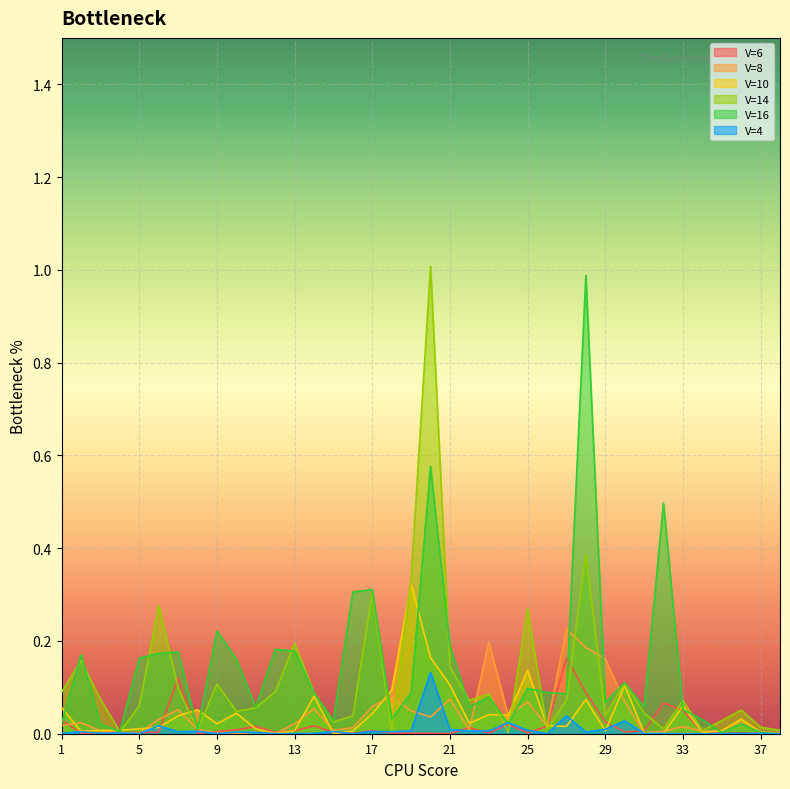

Reading left to right, extract all data points from this chart.

V=6: 1=0.0	2=0.0	3=0.0	4=0.0	5=0.0	6=0.0	7=0.1	8=0.0	9=0.0	10=0.0	11=0.0	12=0.0	13=0.0	14=0.0	15=0.0	16=0.0	17=0.0	18=0.0	19=0.0	20=0.0	21=0.0	22=0.0	23=0.0	24=0.0	25=0.0	26=0.0	27=0.2	28=0.1	29=0.0	30=0.0	31=0.0	32=0.1	33=0.1	34=0.0	35=0.0	36=0.0	37=0.0	38=0.0
V=8: 1=0.0	2=0.0	3=0.0	4=0.0	5=0.0	6=0.0	7=0.1	8=0.0	9=0.0	10=0.0	11=0.0	12=0.0	13=0.0	14=0.1	15=0.0	16=0.0	17=0.1	18=0.1	19=0.0	20=0.0	21=0.1	22=0.0	23=0.2	24=0.0	25=0.1	26=0.0	27=0.2	28=0.2	29=0.2	30=0.1	31=0.0	32=0.0	33=0.0	34=0.0	35=0.0	36=0.0	37=0.0	38=0.0
V=10: 1=0.1	2=0.0	3=0.0	4=0.0	5=0.0	6=0.0	7=0.0	8=0.1	9=0.0	10=0.0	11=0.0	12=0.0	13=0.0	14=0.1	15=0.0	16=0.0	17=0.0	18=0.1	19=0.3	20=0.2	21=0.1	22=0.0	23=0.0	24=0.0	25=0.1	26=0.0	27=0.0	28=0.1	29=0.0	30=0.1	31=0.0	32=0.0	33=0.1	34=0.0	35=0.0	36=0.0	37=0.0	38=0.0
V=14: 1=0.1	2=0.2	3=0.1	4=0.0	5=0.1	6=0.3	7=0.1	8=0.0	9=0.1	10=0.0	11=0.1	12=0.1	13=0.2	14=0.1	15=0.0	16=0.0	17=0.3	18=0.0	19=0.3	20=1.0	21=0.1	22=0.1	23=0.1	24=0.0	25=0.3	26=0.0	27=0.1	28=0.4	29=0.0	30=0.1	31=0.0	32=0.0	33=0.1	34=0.0	35=0.0	36=0.1	37=0.0	38=0.0
V=16: 1=0.0	2=0.2	3=0.0	4=0.0	5=0.2	6=0.2	7=0.2	8=0.0	9=0.2	10=0.2	11=0.1	12=0.2	13=0.2	14=0.1	15=0.0	16=0.3	17=0.3	18=0.0	19=0.1	20=0.6	21=0.2	22=0.1	23=0.1	24=0.0	25=0.1	26=0.1	27=0.1	28=1.0	29=0.1	30=0.1	31=0.1	32=0.5	33=0.1	34=0.0	35=0.0	36=0.0	37=0.0	38=0.0
V=4: 1=0.0	2=0.0	3=0.0	4=0.0	5=0.0	6=0.0	7=0.0	8=0.0	9=0.0	10=0.0	11=0.0	12=0.0	13=0.0	14=0.0	15=0.0	16=0.0	17=0.0	18=0.0	19=0.0	20=0.1	21=0.0	22=0.0	23=0.0	24=0.0	25=0.0	26=0.0	27=0.0	28=0.0	29=0.0	30=0.0	31=0.0	32=0.0	33=0.0	34=0.0	35=0.0	36=0.0	37=0.0	38=0.0